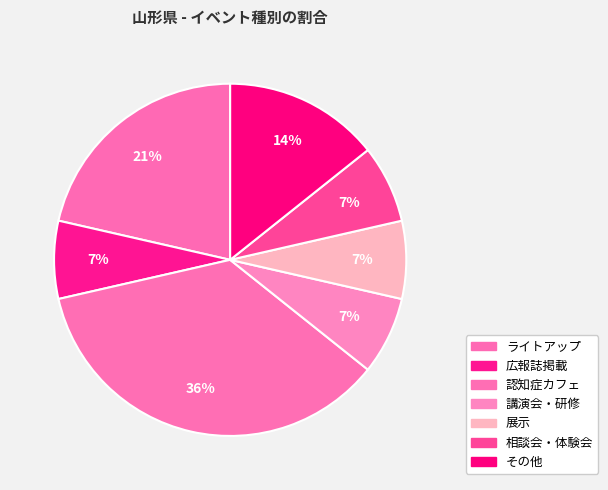

Rank the categories by value from lowest to highest.

広報誌掲載, 講演会・研修, 展示, 相談会・体験会, その他, ライトアップ, 認知症カフェ